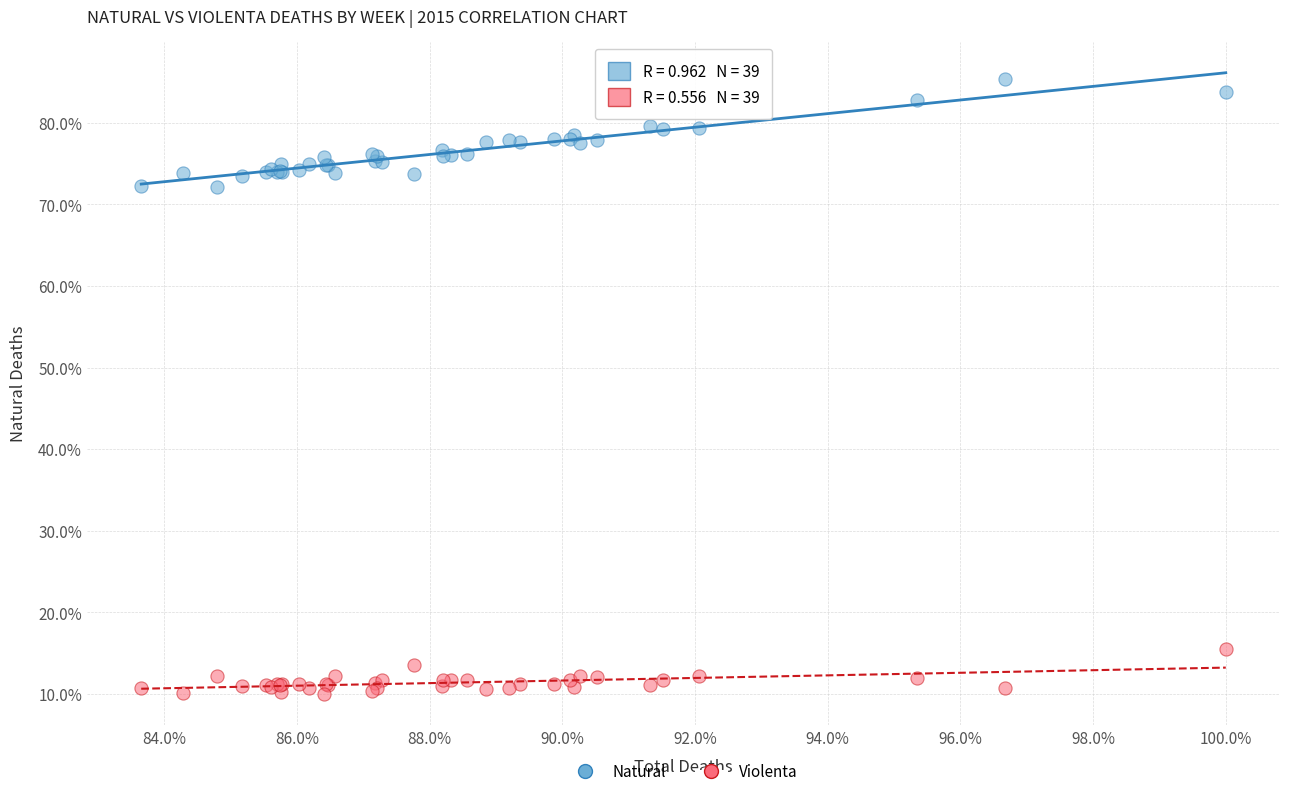

What are all the series names shown in the legend?

Natural, Violenta